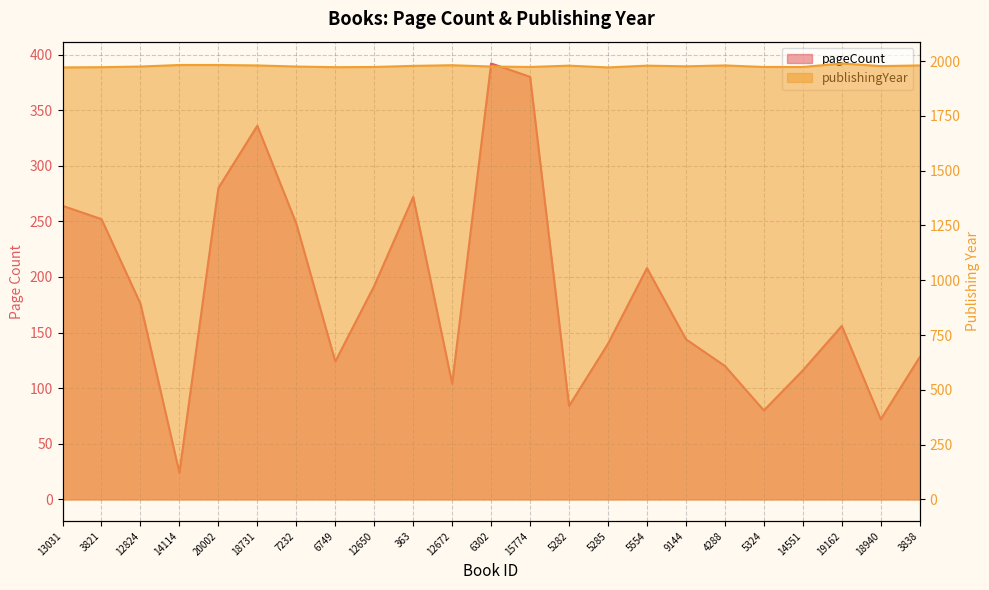

The value of pageCount at 14114 is 6. True or false?

False